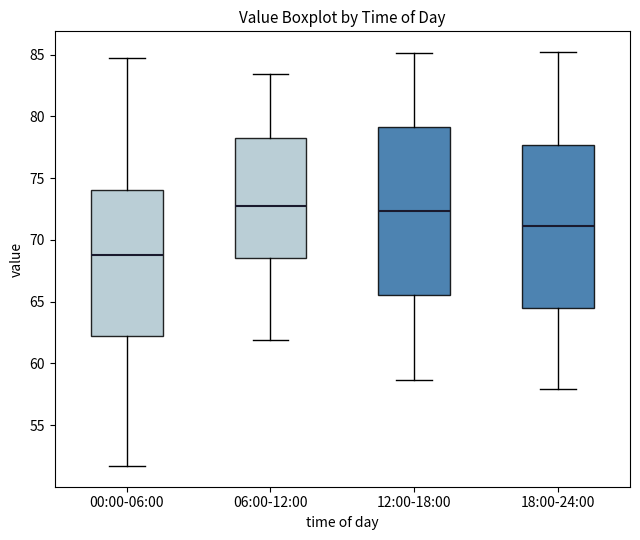

Which box's median line is the lowest?

00:00-06:00